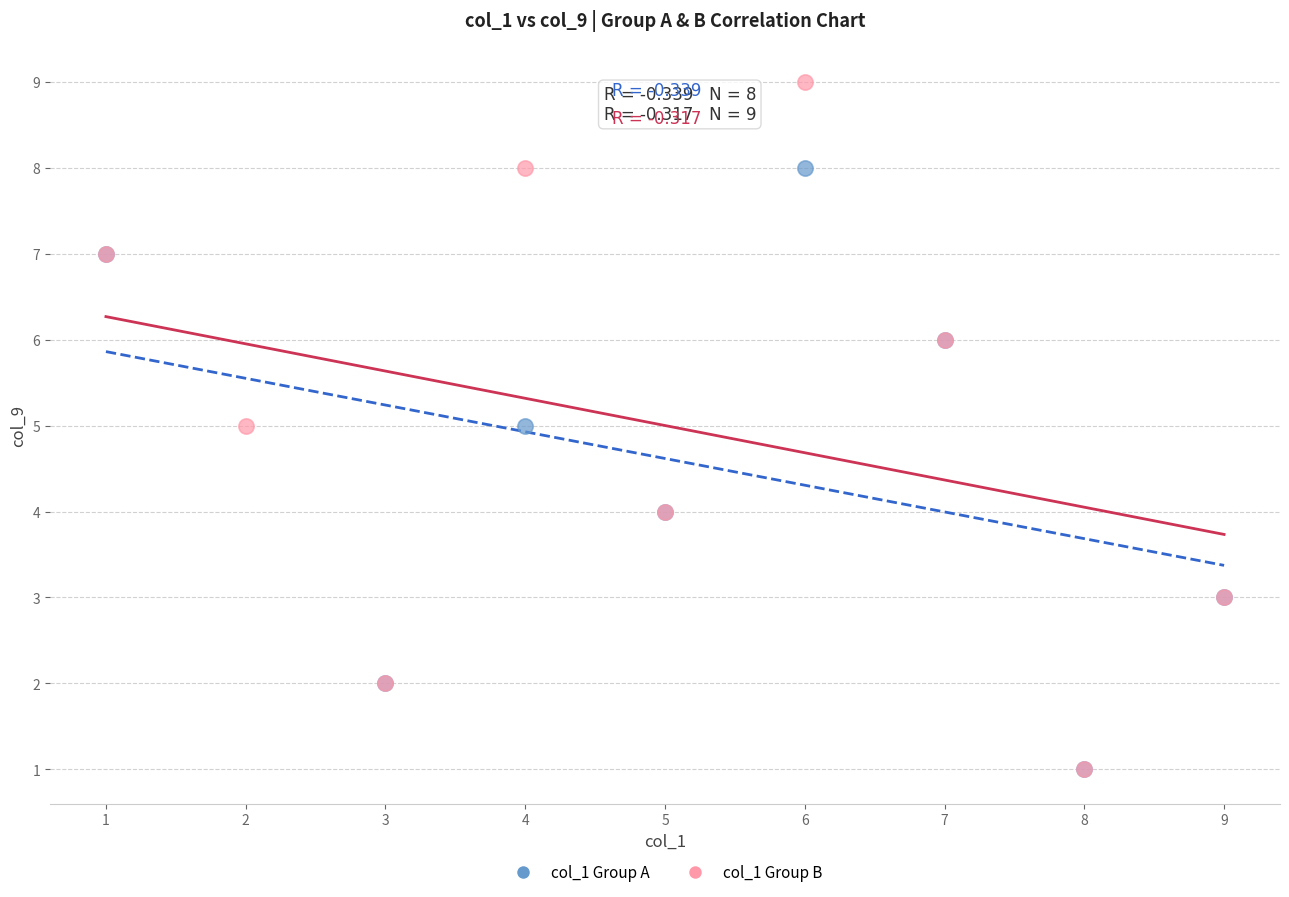

Which series contains the highest Y value?

col_1 Group B